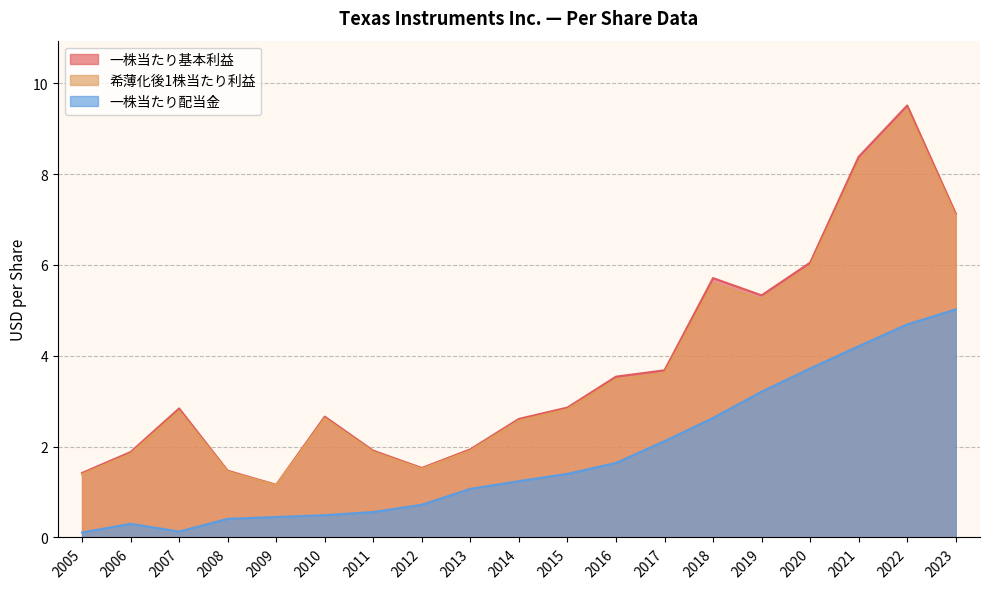

True or false: 一株当たり配当金 and 一株当たり基本利益 cross at least once.

False